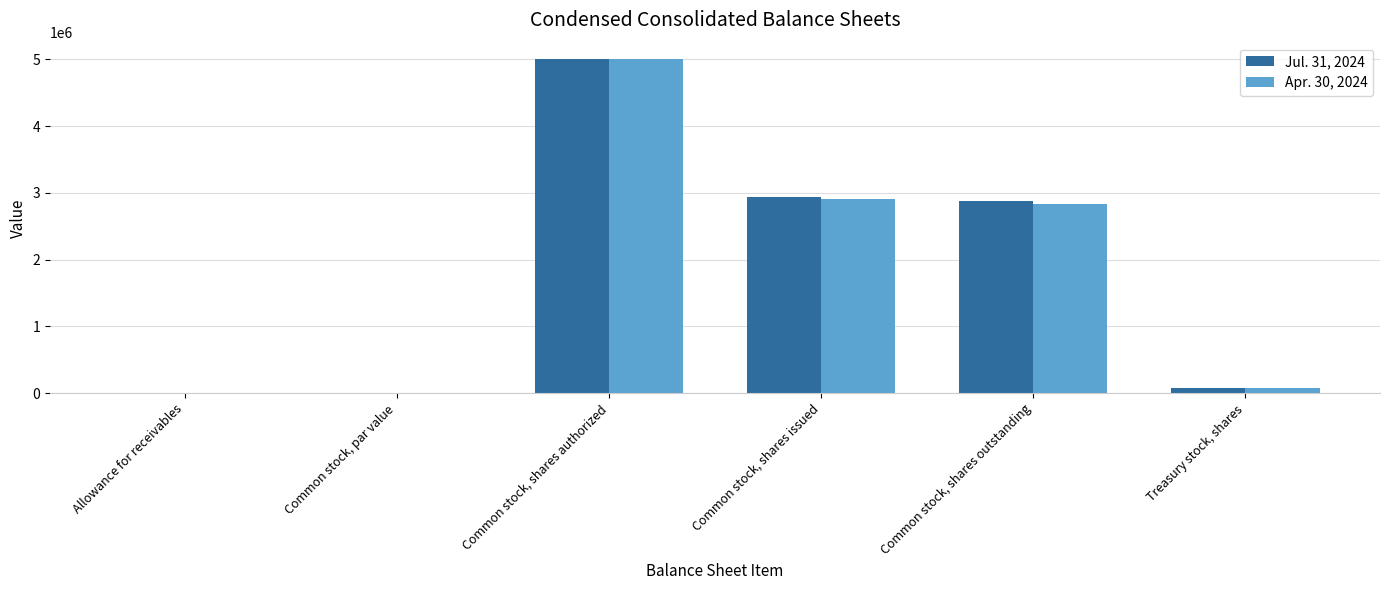

At which label is Jul. 31, 2024 closest to 2500001?

Common stock, shares outstanding